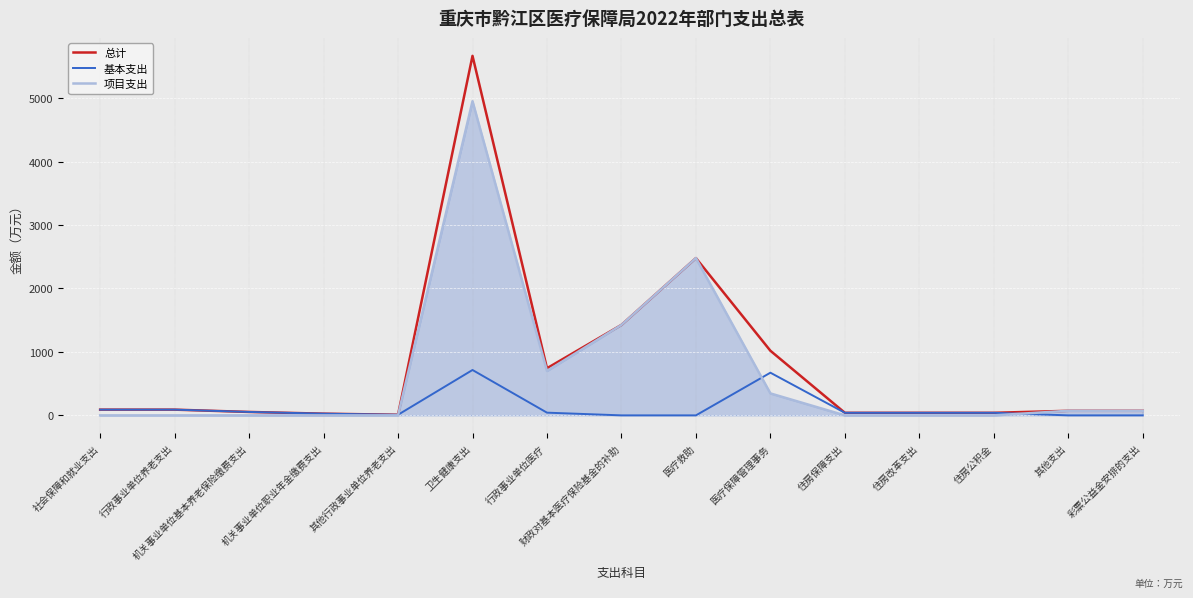

How many lines are shown in the chart?

3